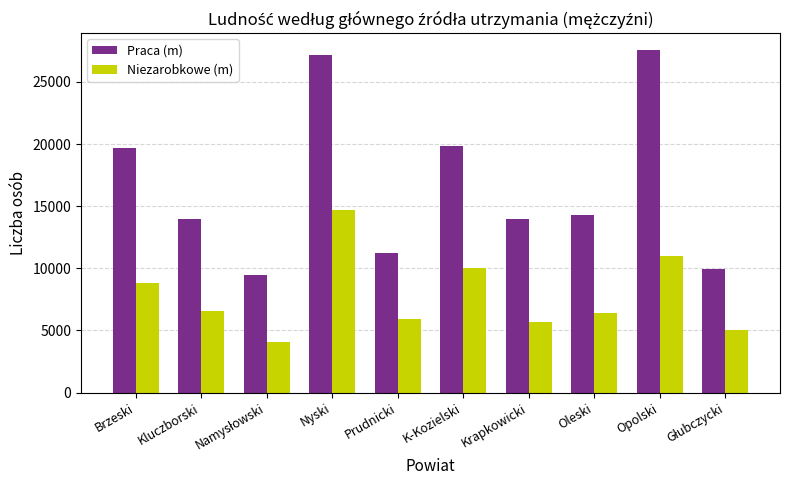

Rank the series at Prudnicki from highest to lowest value.

Praca (m), Niezarobkowe (m)